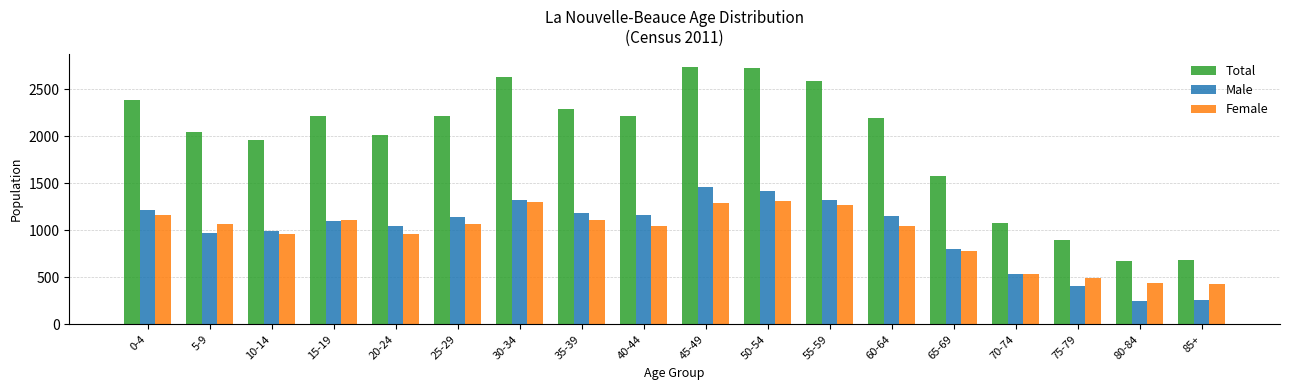

What is the maximum value for Male?

1455